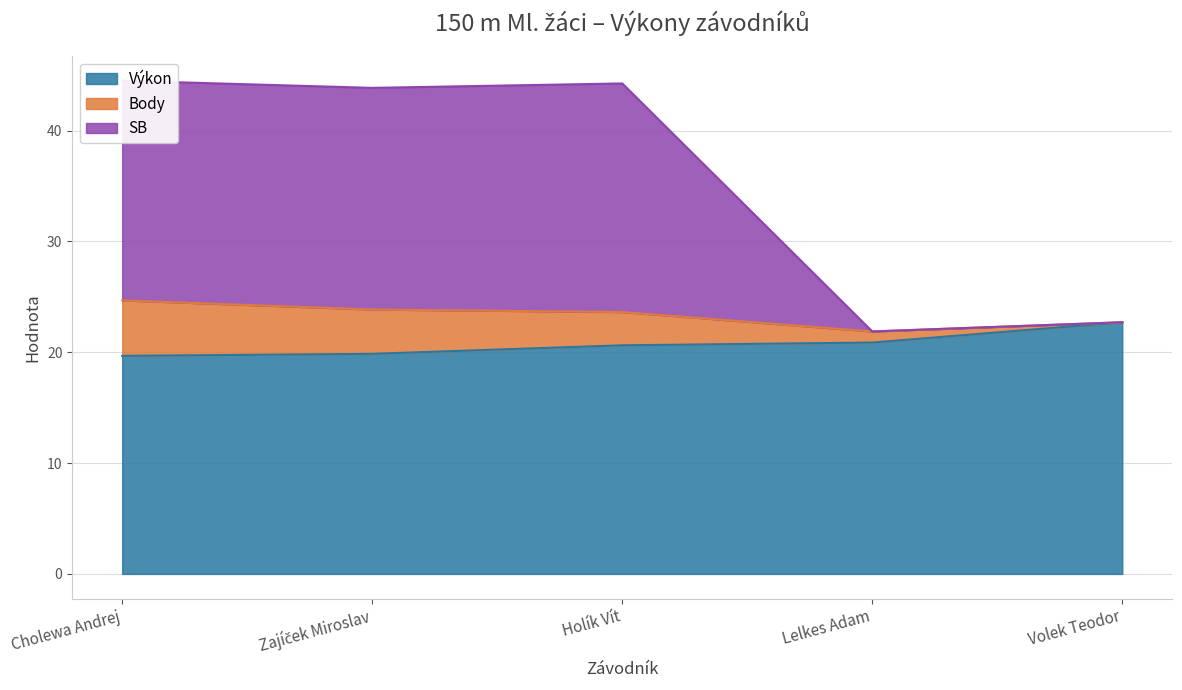

What is the difference between the Výkon values at Cholewa Andrej and Lelkes Adam?

1.2